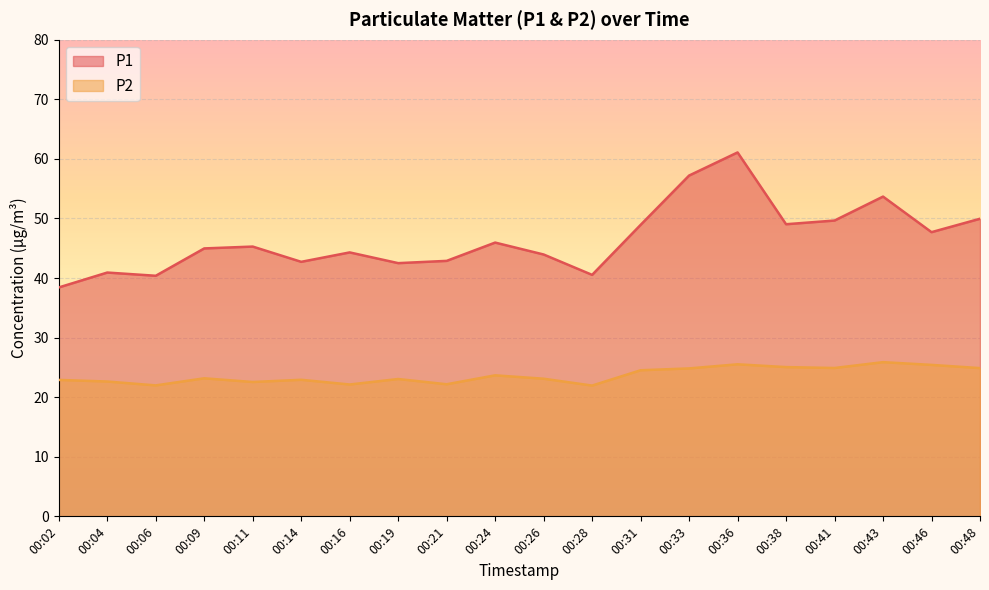

Which category has the lowest value across all series?

00:28